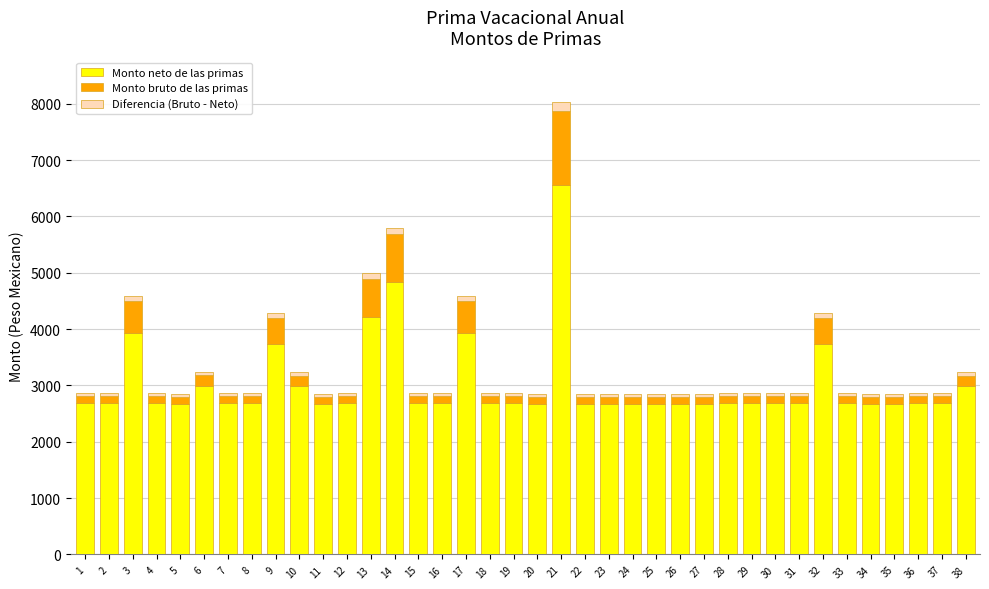

Does the chart contain any negative values?

No